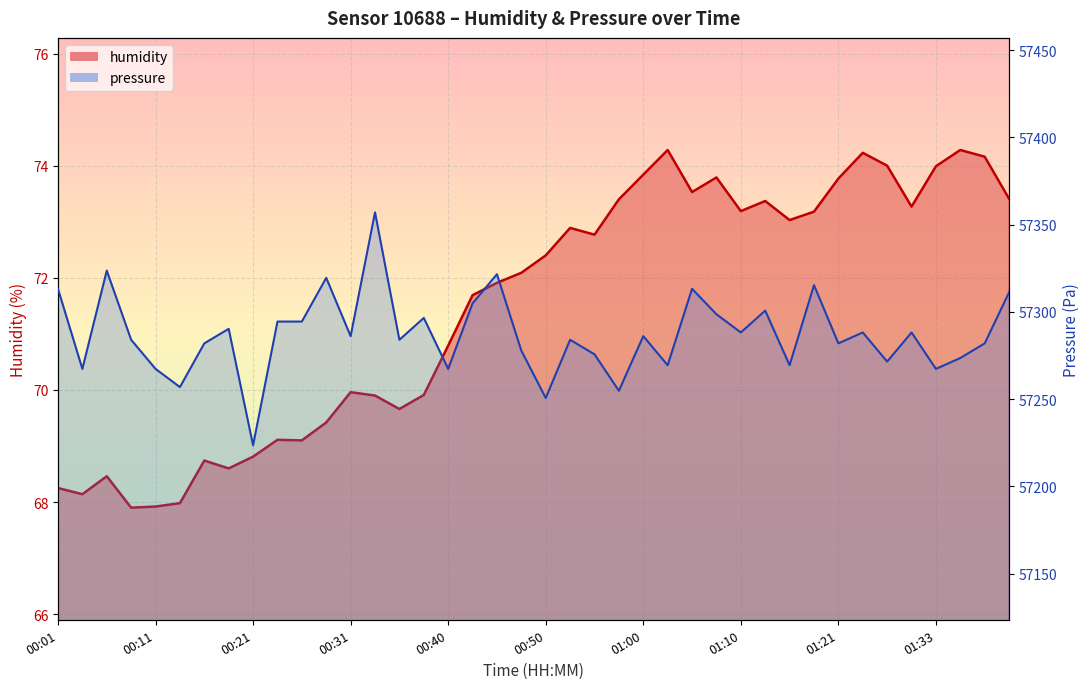

What is the spread (max minus min) of values at 00:18?

57221.7